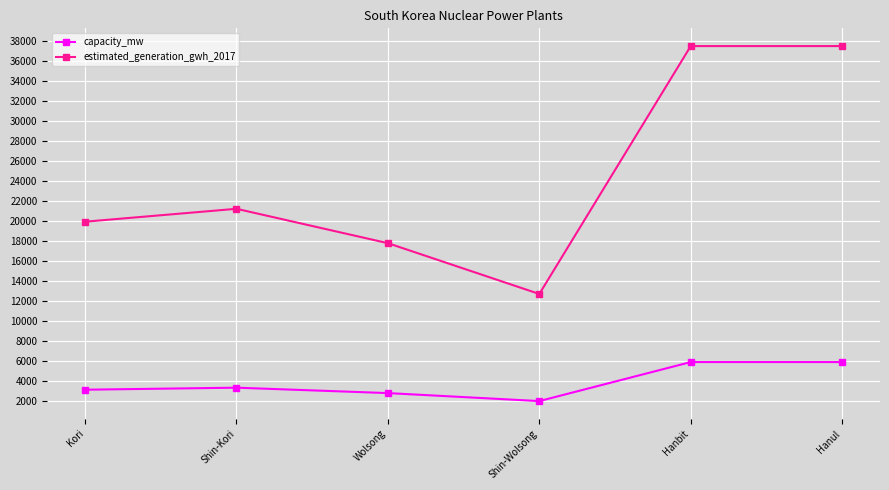

What is the sum of the capacity_mw values at Shin-Wolsong and Hanbit?

7900.0